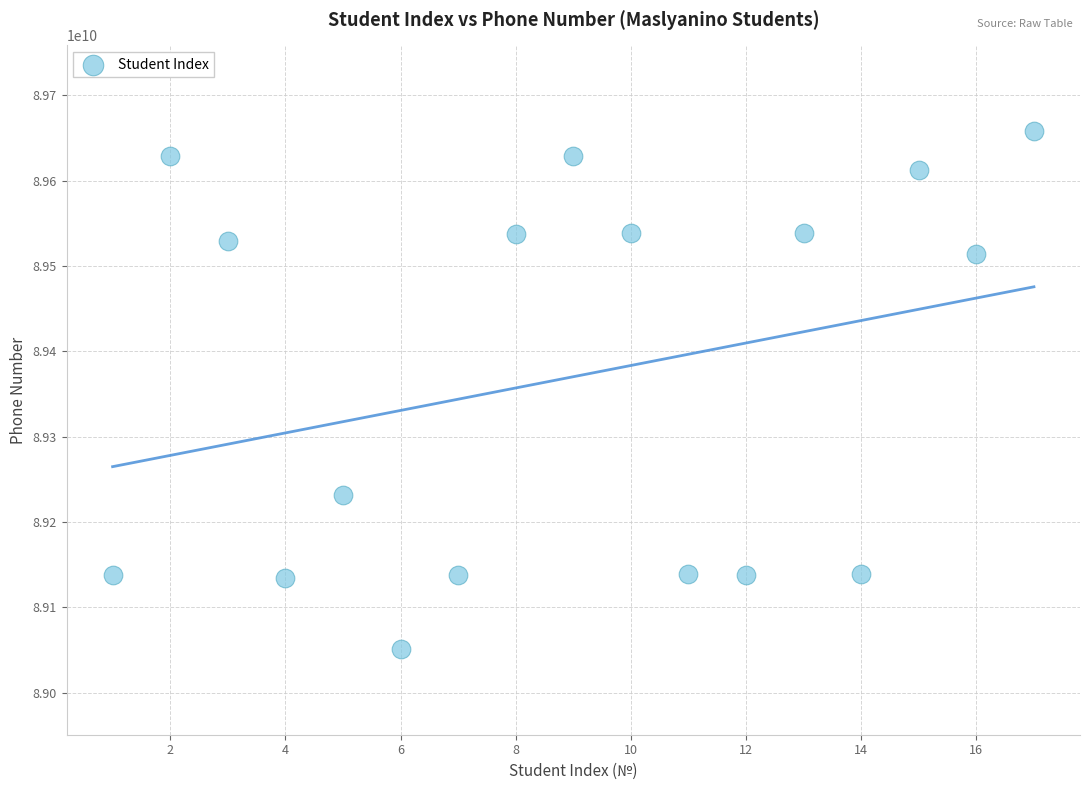

What is the range of Y values (max minus min)?

607262657